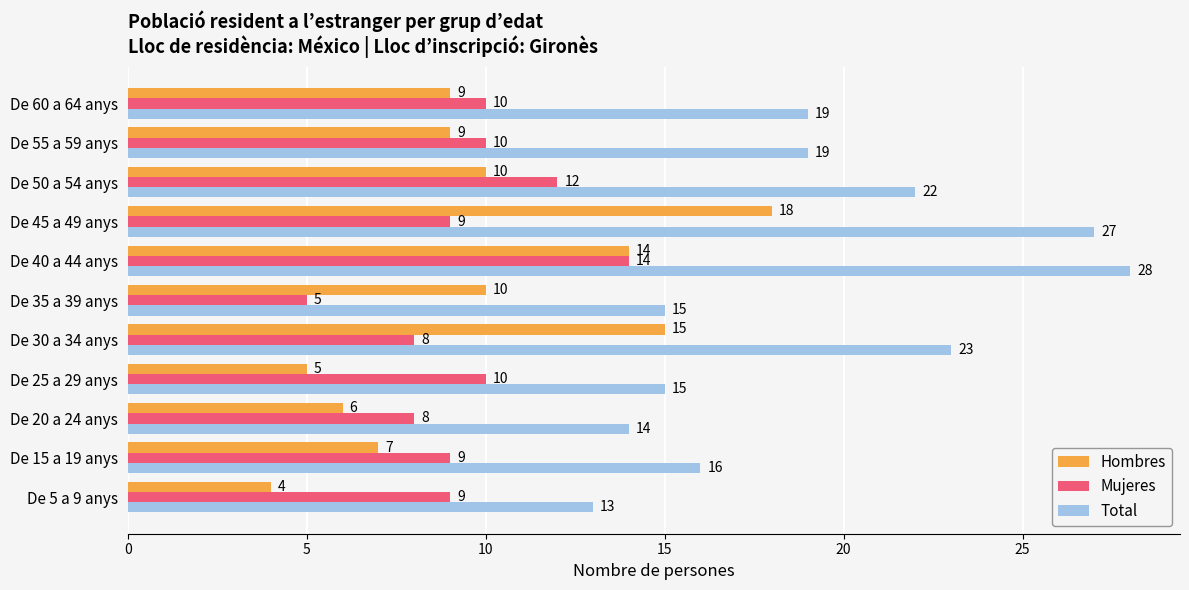

How many Mujeres values are between 8 and 10?

8